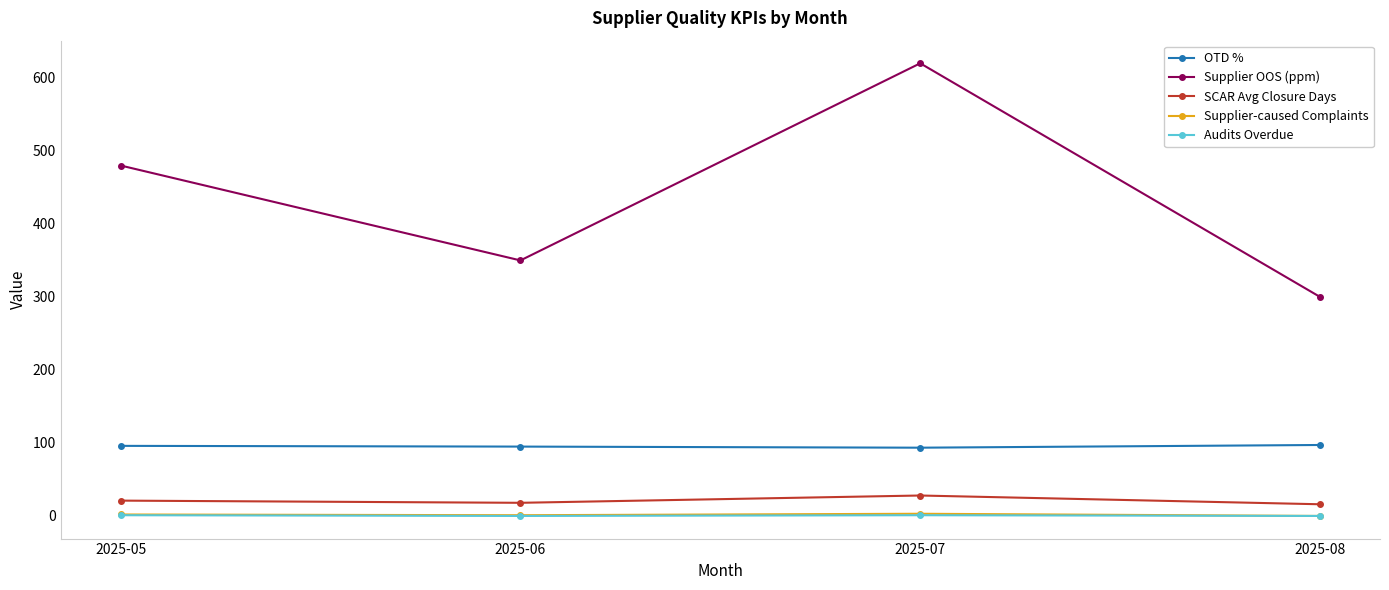

True or false: Audits Overdue and OTD % intersect in this chart.

False